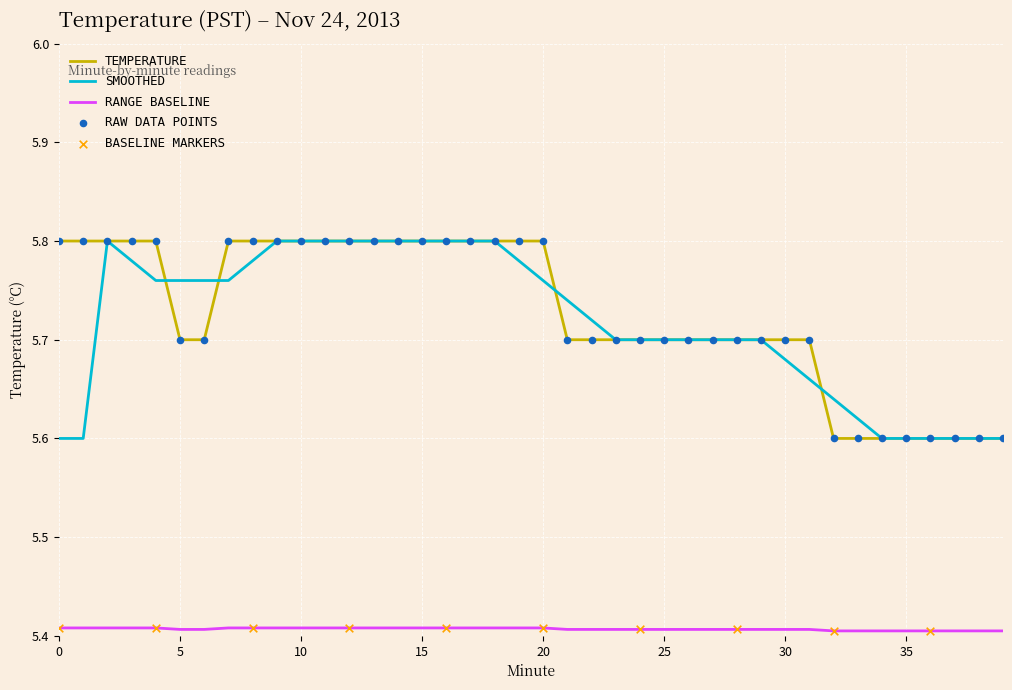

True or false: SMOOTHED and RANGE BASELINE cross at least once.

False